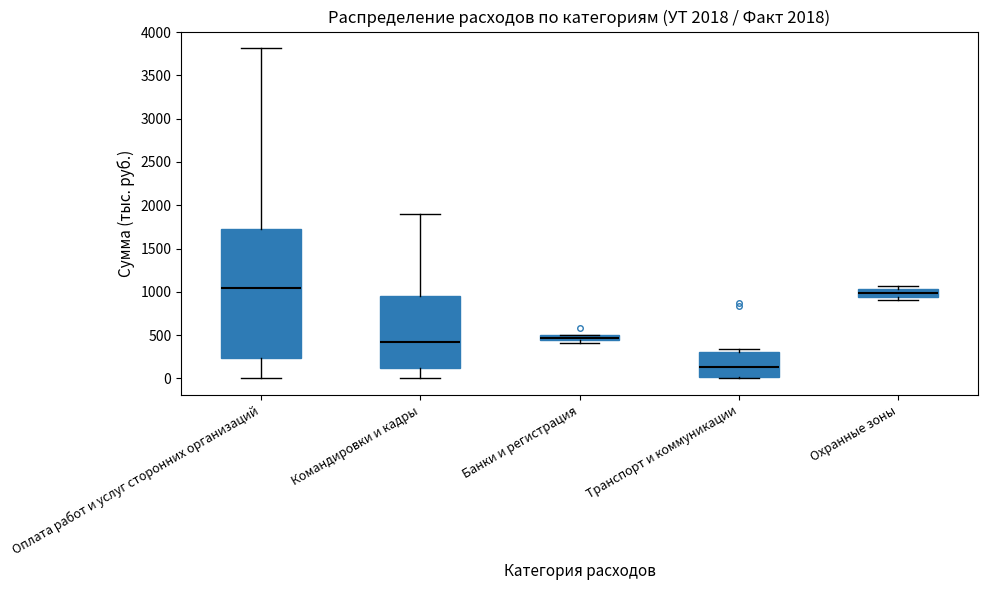

Comparing the boxes themselves (not the whiskers), which one is the tallest?

Оплата работ и услуг сторонних организаций